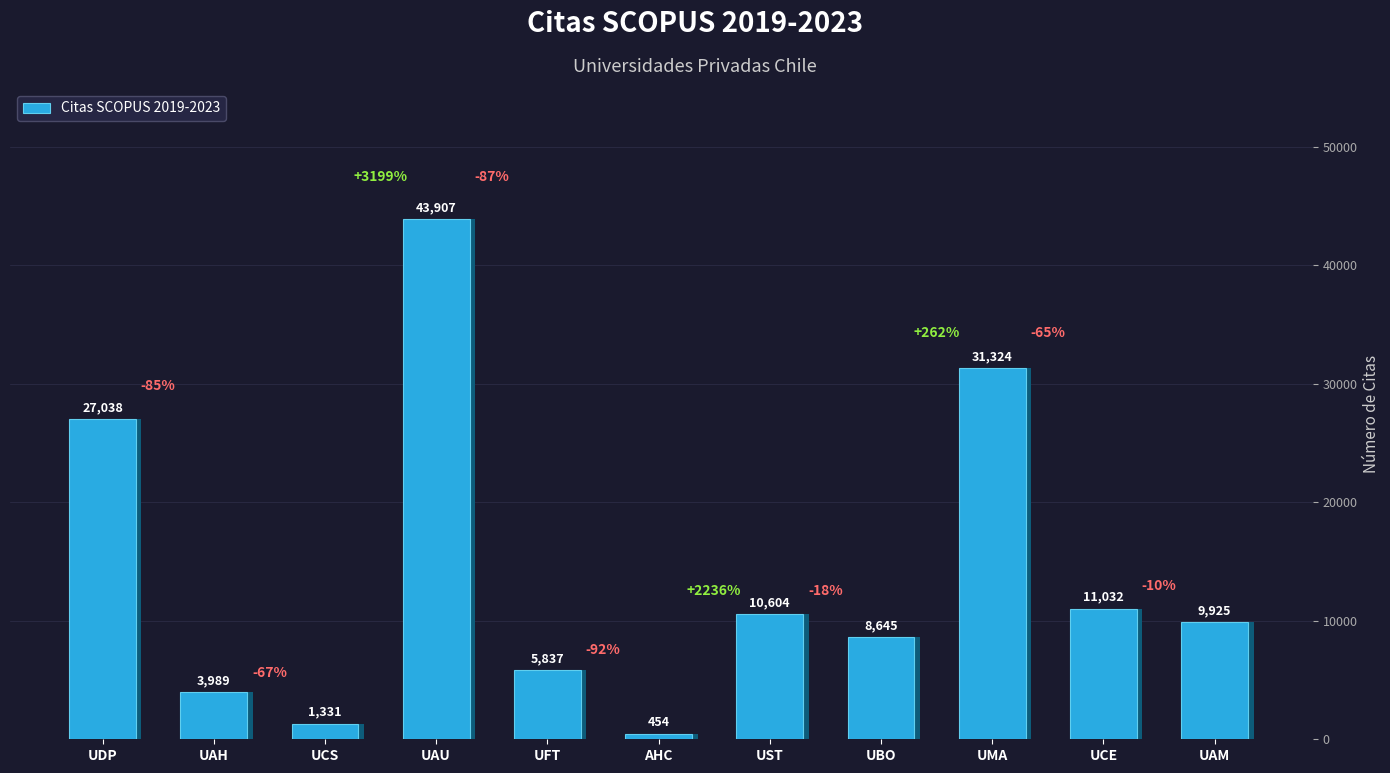

What is the approximate value at UMA, to the nearest 50?

31300